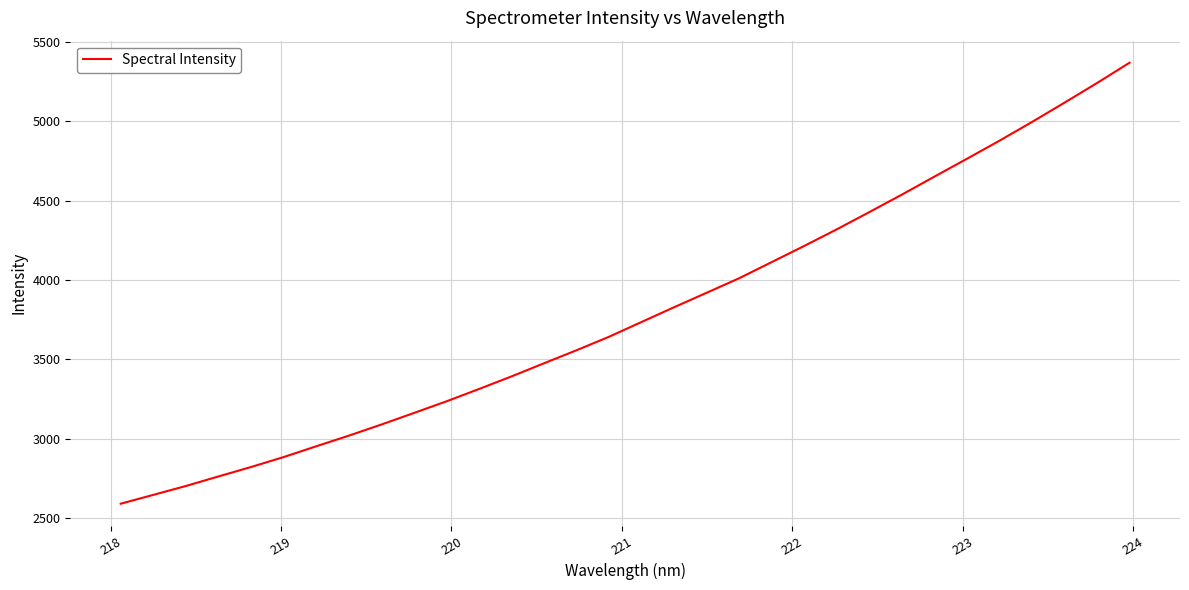

What is the maximum value shown in the chart?

5369.7